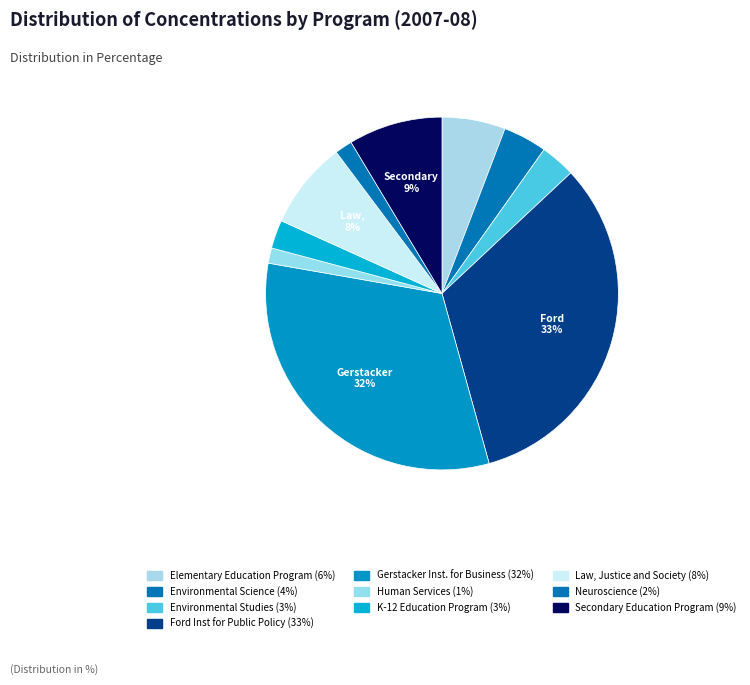

Is there a majority slice in this chart?

No